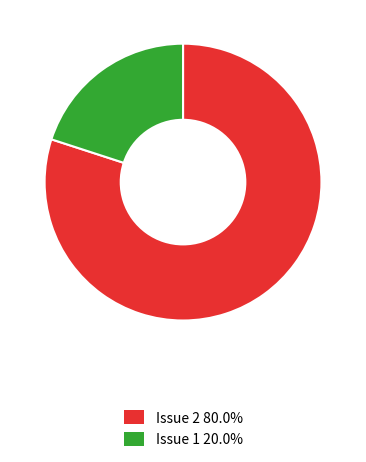

Combined, do Issue 2 80.0% and Issue 1 20.0% account for over 50%?

Yes